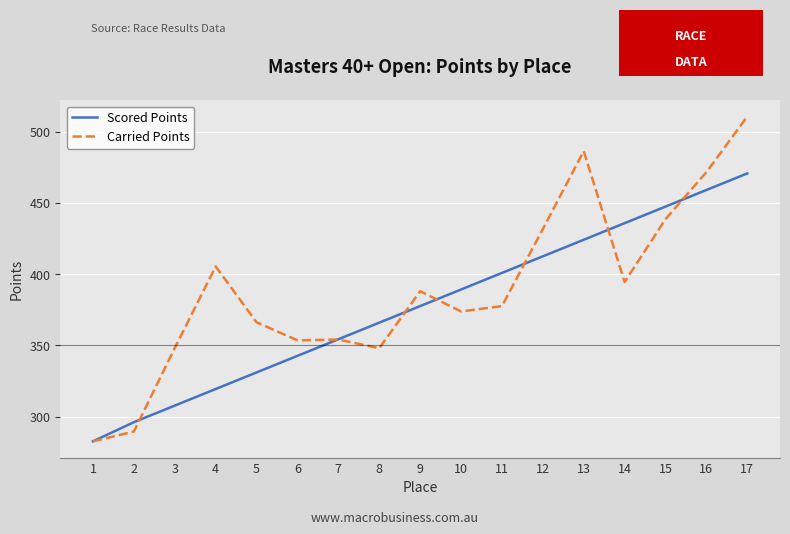

Between 9 and 12, which series saw the biggest shift?

Carried Points